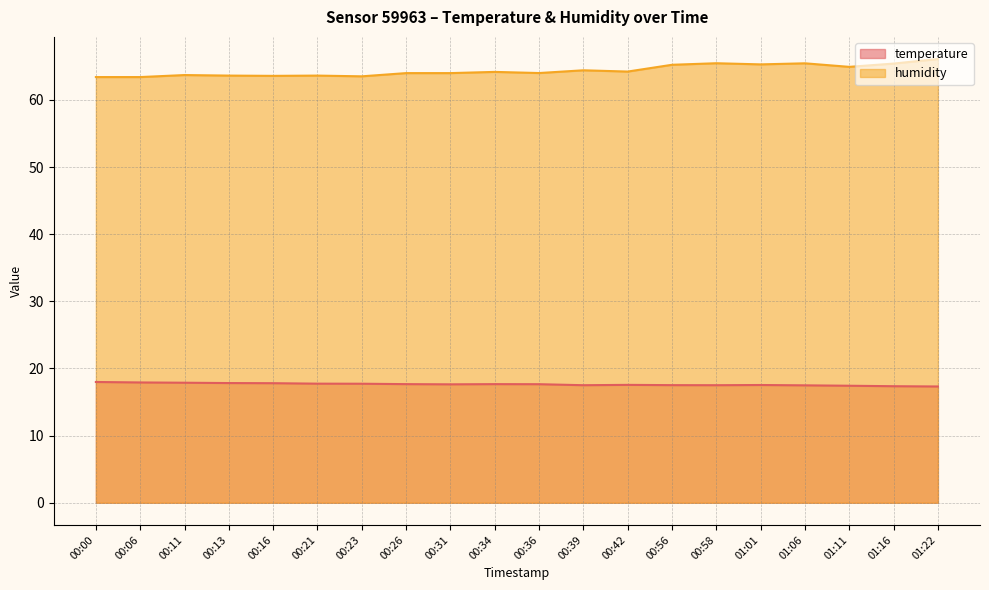

How many lines are shown in the chart?

2